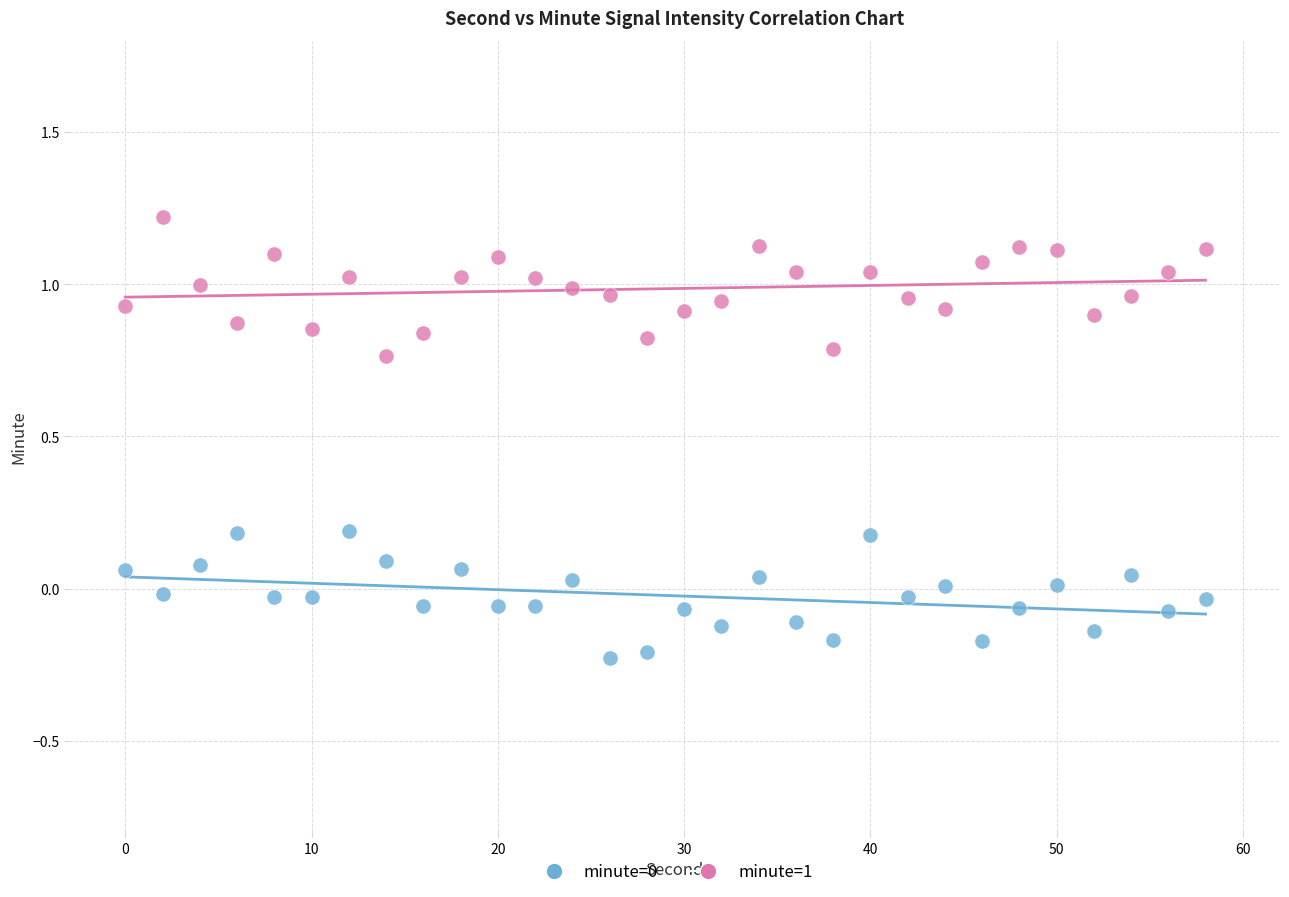

Across all data points, what is the range of X values (max minus min)?

58.0